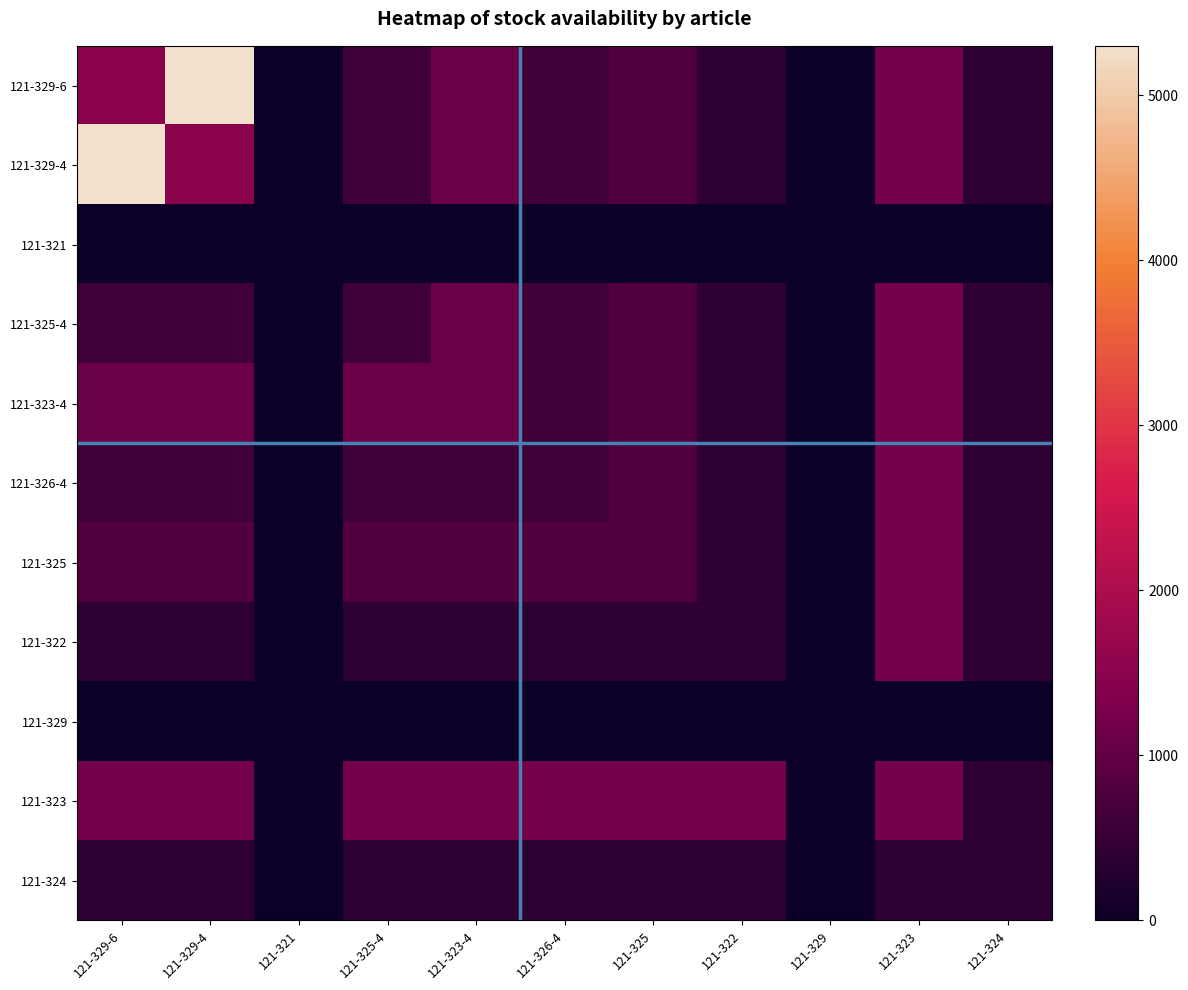

At how many categories does at least one series exceed 2668?

2